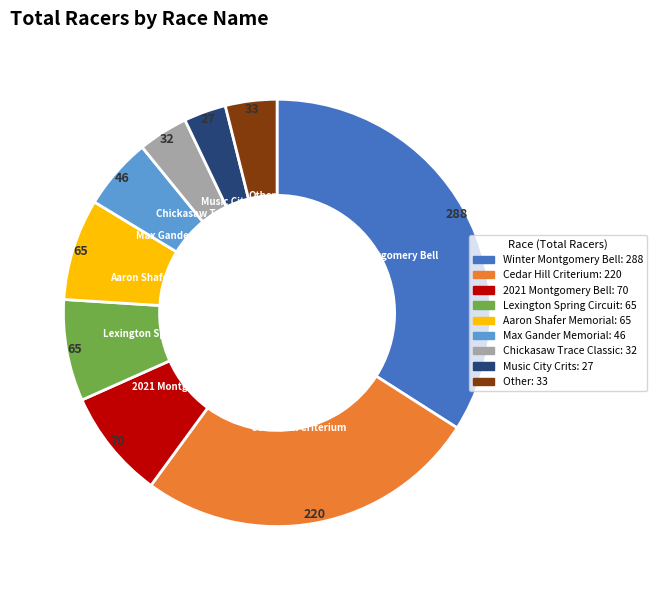

Is there any slice that represents more than half of the pie?

No